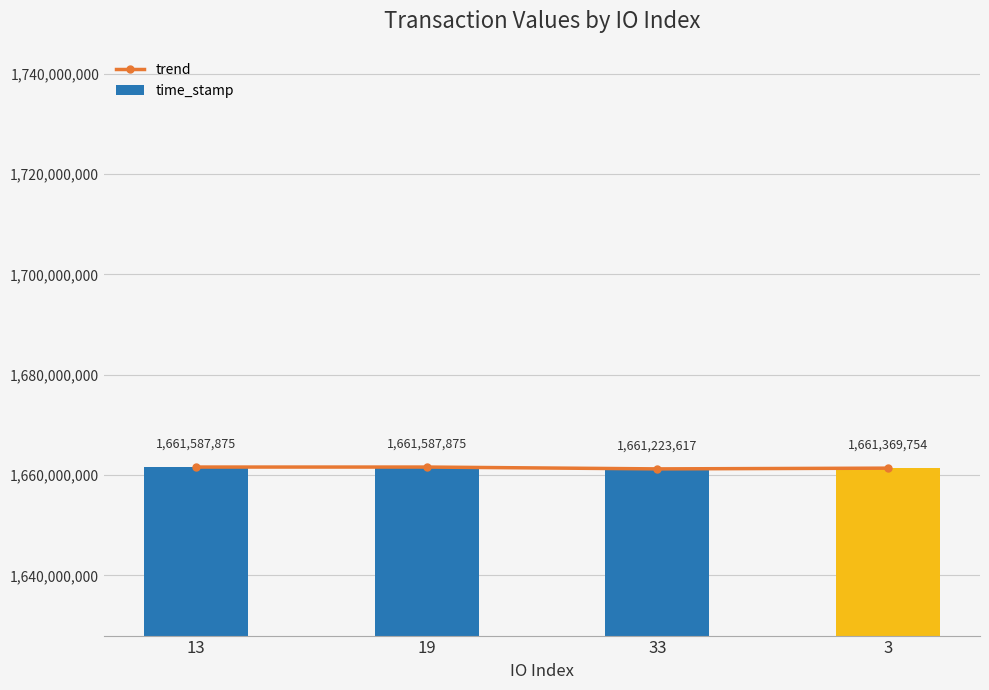

What is the difference between the trend values at 13 and 3?

218121